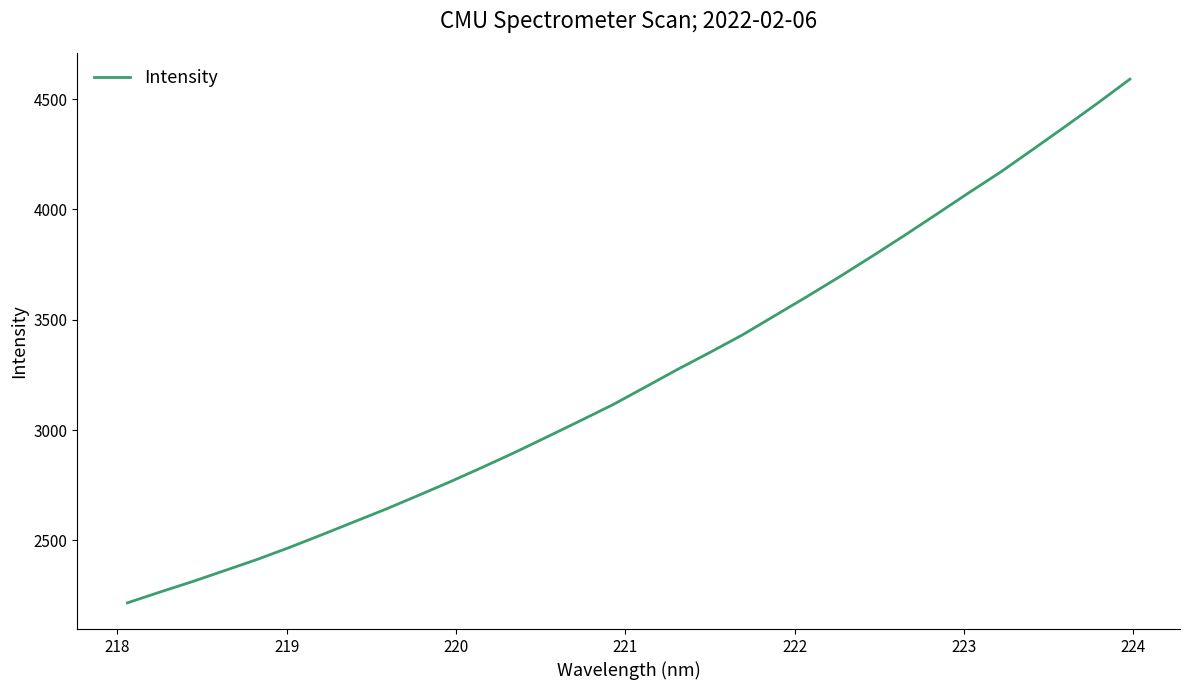

What is the average value?

3243.7